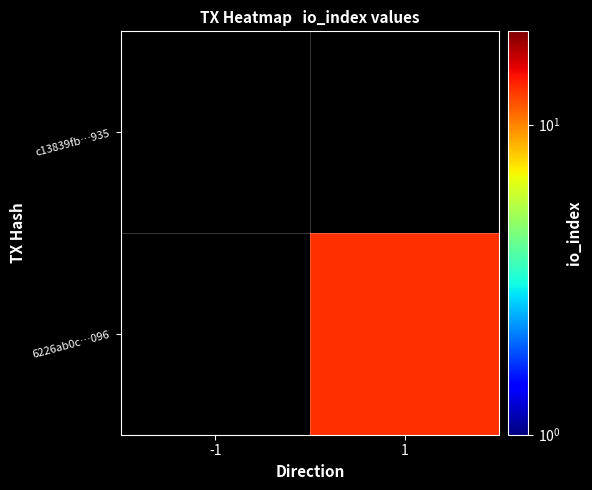

What is the greatest value displayed?

13